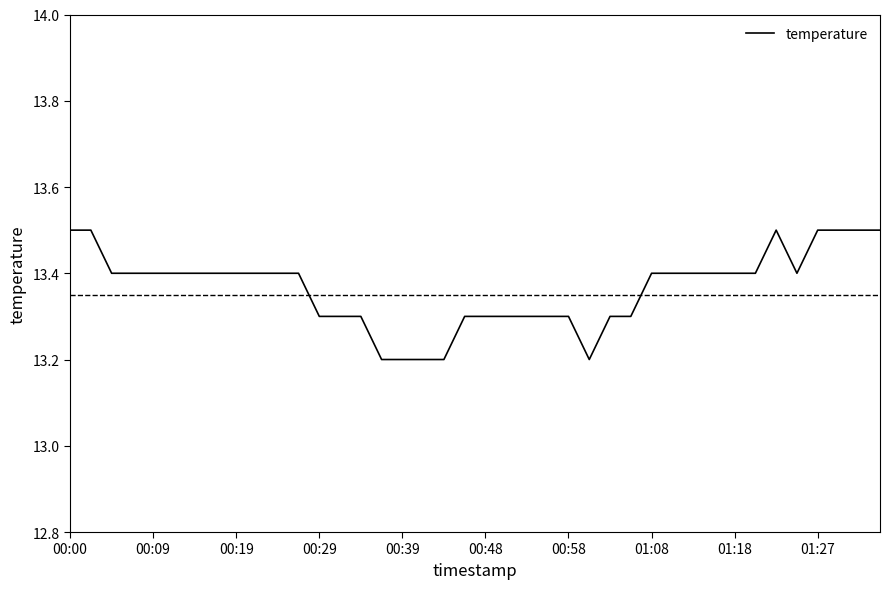

What is the smallest value displayed?

13.2